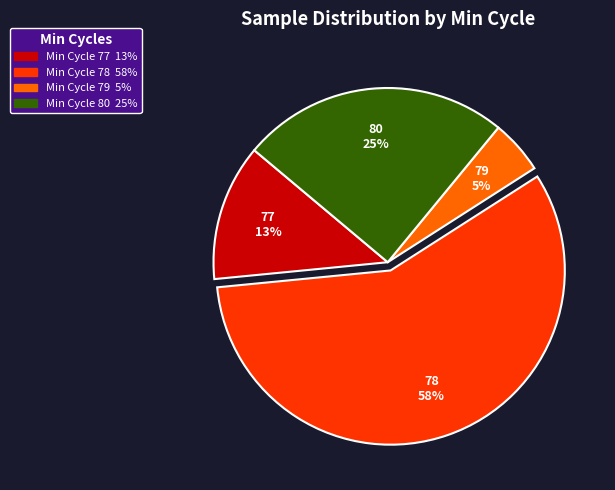

Is there any slice that represents more than half of the pie?

Yes